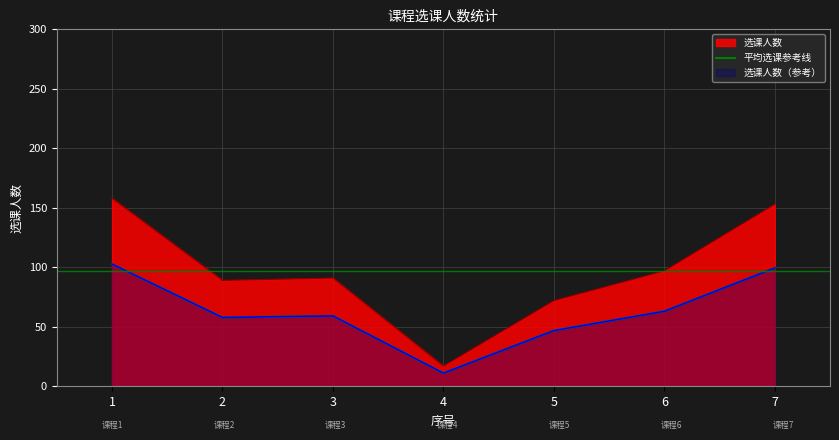

True or false: there are more than 2 points higher than both neighbors.

False